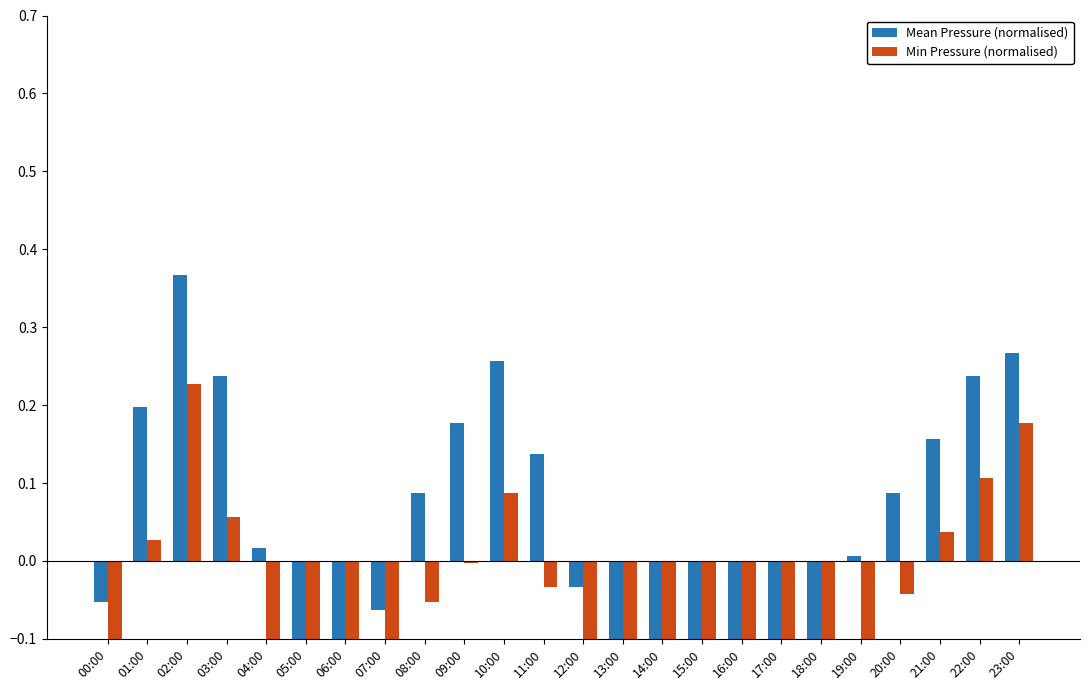

What is the average value of the Min Pressure (normalised) series?

-0.2